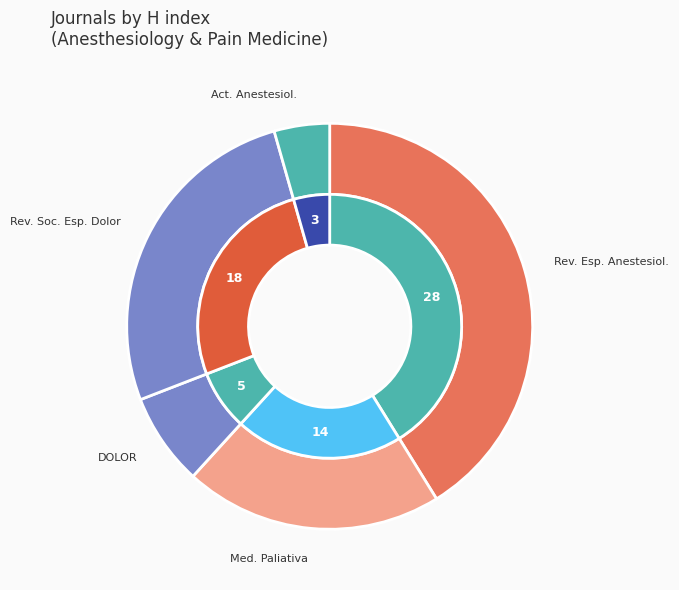

To the nearest percent, what percentage of the pie is Revista de la Sociedad Espanola del Dolor?

26%